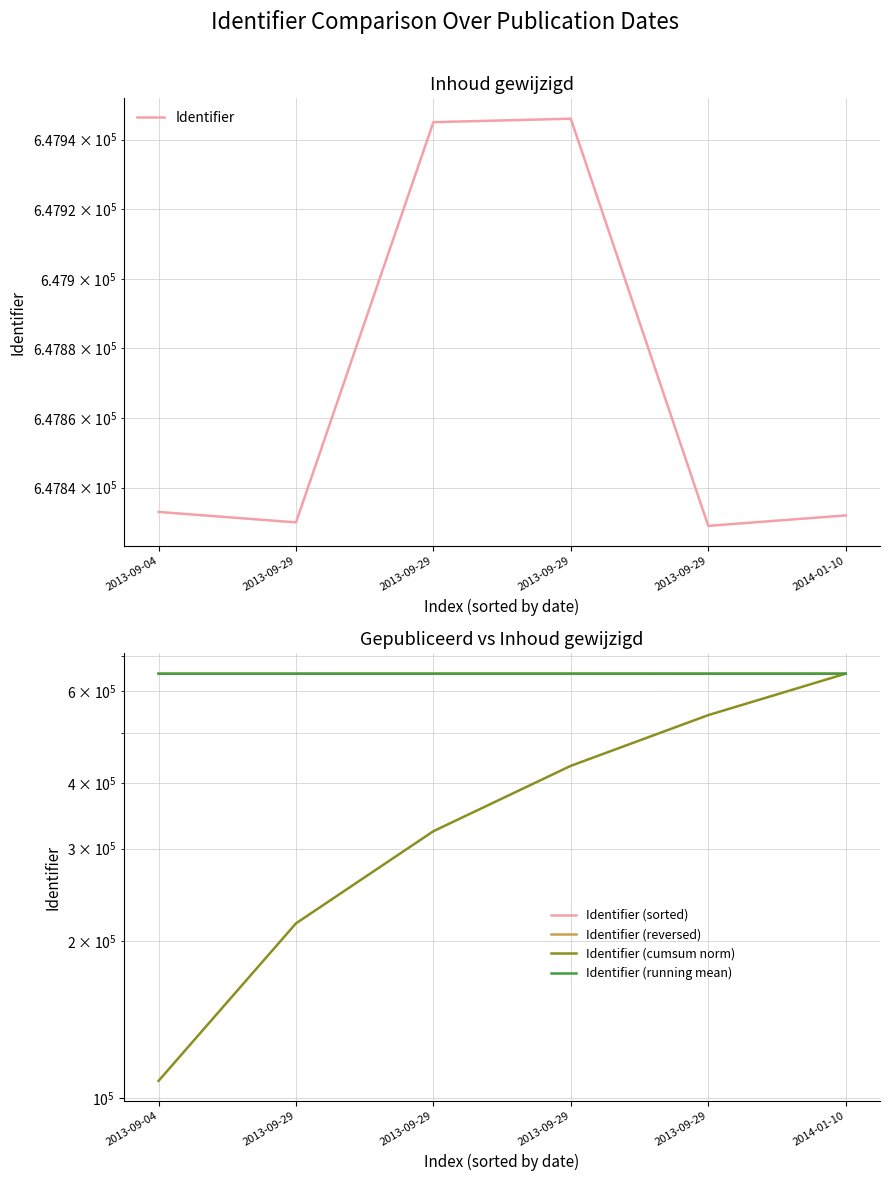

List the labels in order of Identifier (reversed) value, largest first.

2013-09-29, 2013-09-29, 2014-01-10, 2013-09-04, 2013-09-29, 2013-09-29